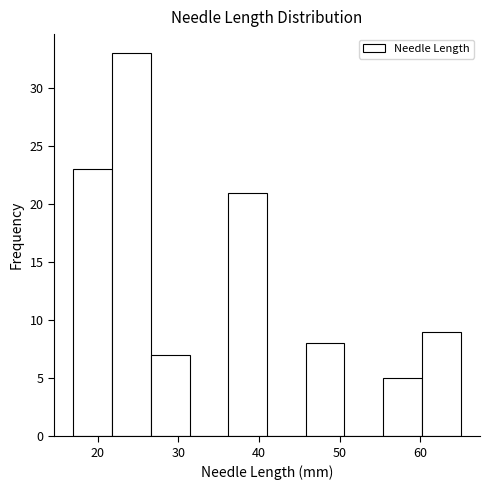

Reading left to right, list every bar in this chart as the range it spans on the x-axis followed by its height. Neither the bar edges nor the heights are printed on the chart, so give them approximately, as read against the axes.

17.0 to 21.8: 23
21.8 to 26.6: 33
26.6 to 31.4: 7
31.4 to 36.2: 0
36.2 to 41.0: 21
41.0 to 45.8: 0
45.8 to 50.6: 8
50.6 to 55.4: 0
55.4 to 60.2: 5
60.2 to 65.0: 9